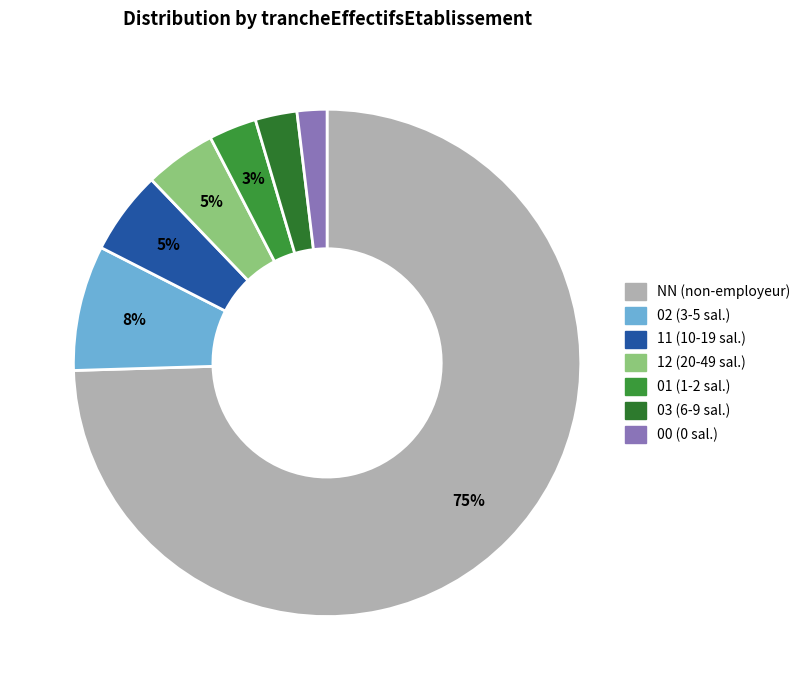

Count the number of slices in the pie.

7